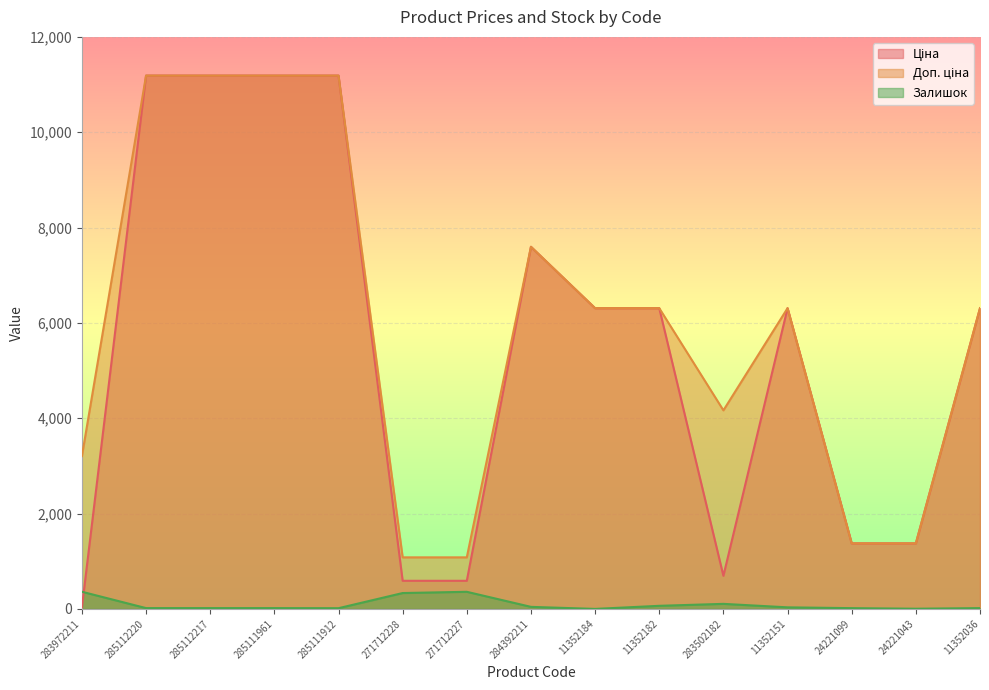

Between which two adjacent categories do Ціна and Залишок first intersect?

283972211 and 285112220